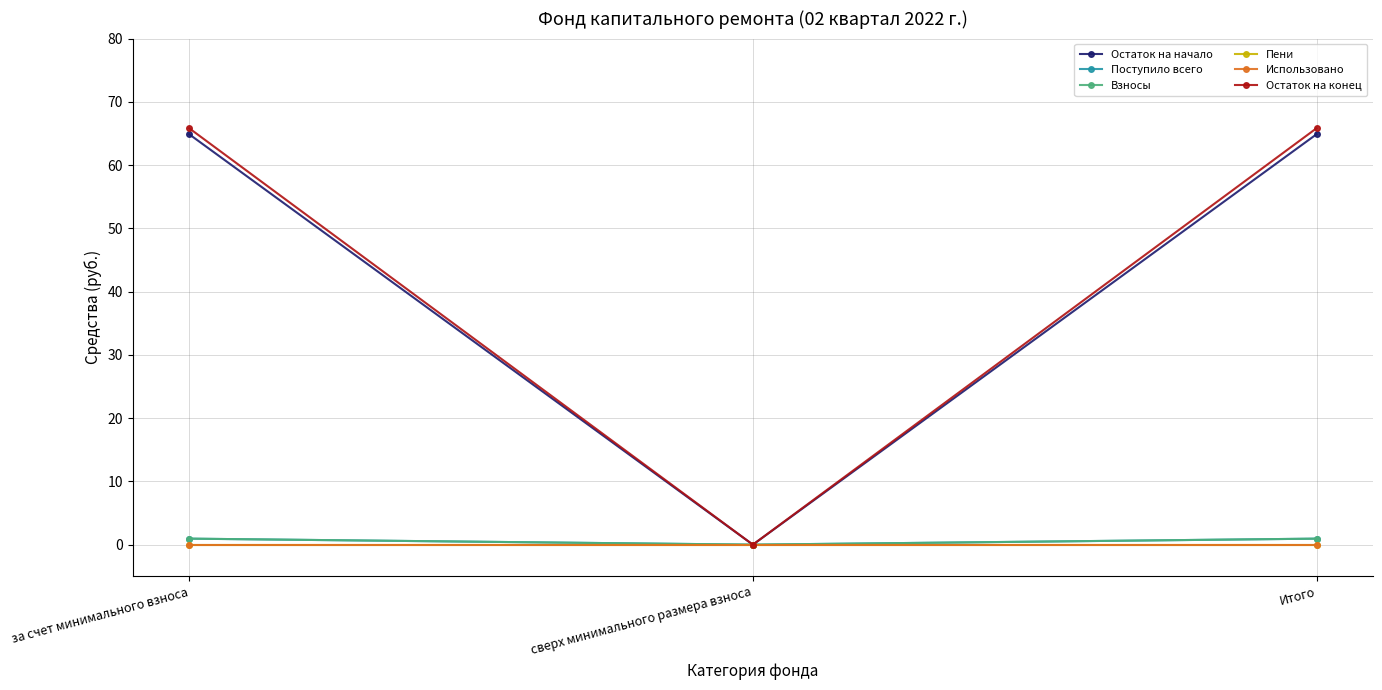

Rank the categories by Взносы value from highest to lowest.

за счет минимального взноса, Итого, сверх минимального размера взноса